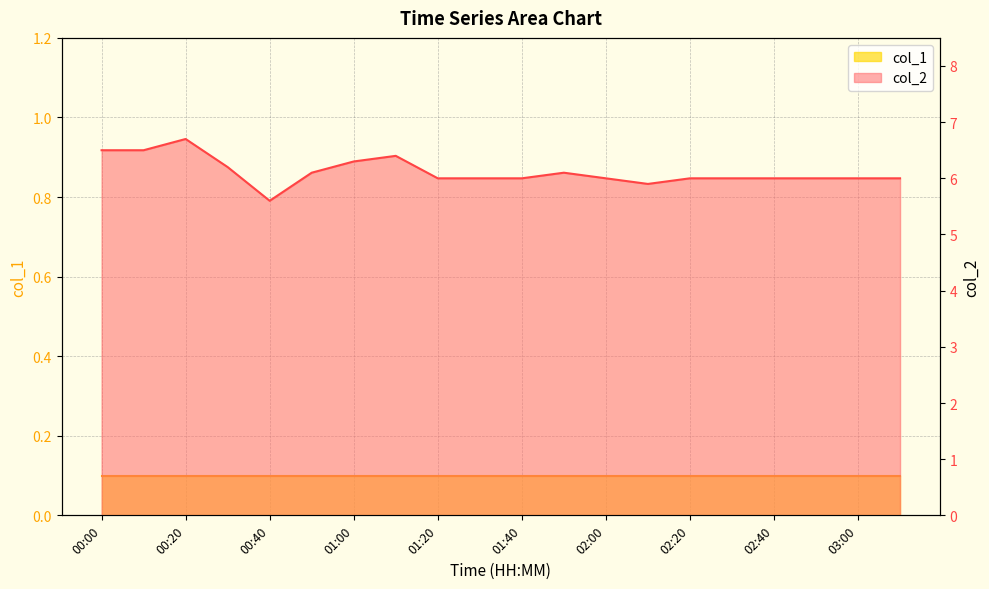

What is the sum of all values?

122.3